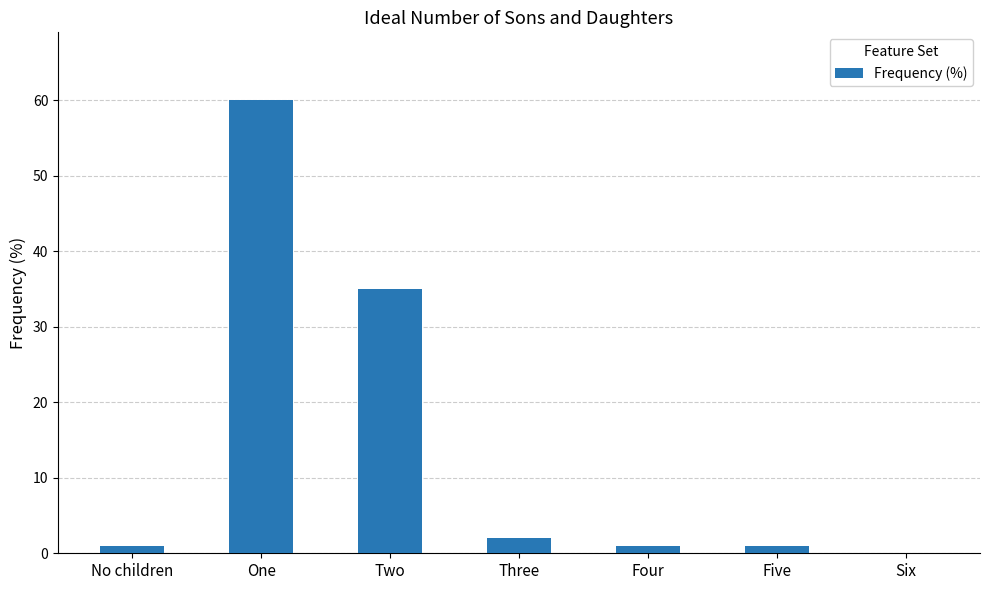

The chart shows a value of 56 at Two. True or false?

False